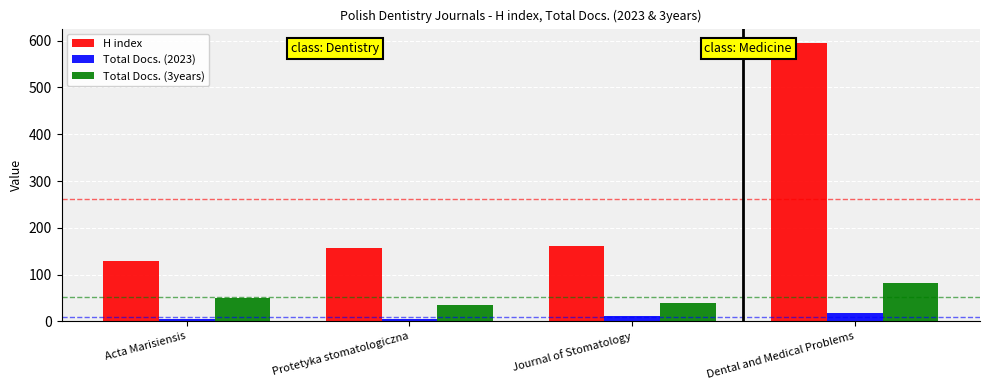

Rank the series at Dental and Medical Problems from lowest to highest value.

Total Docs. (2023), Total Docs. (3years), H index